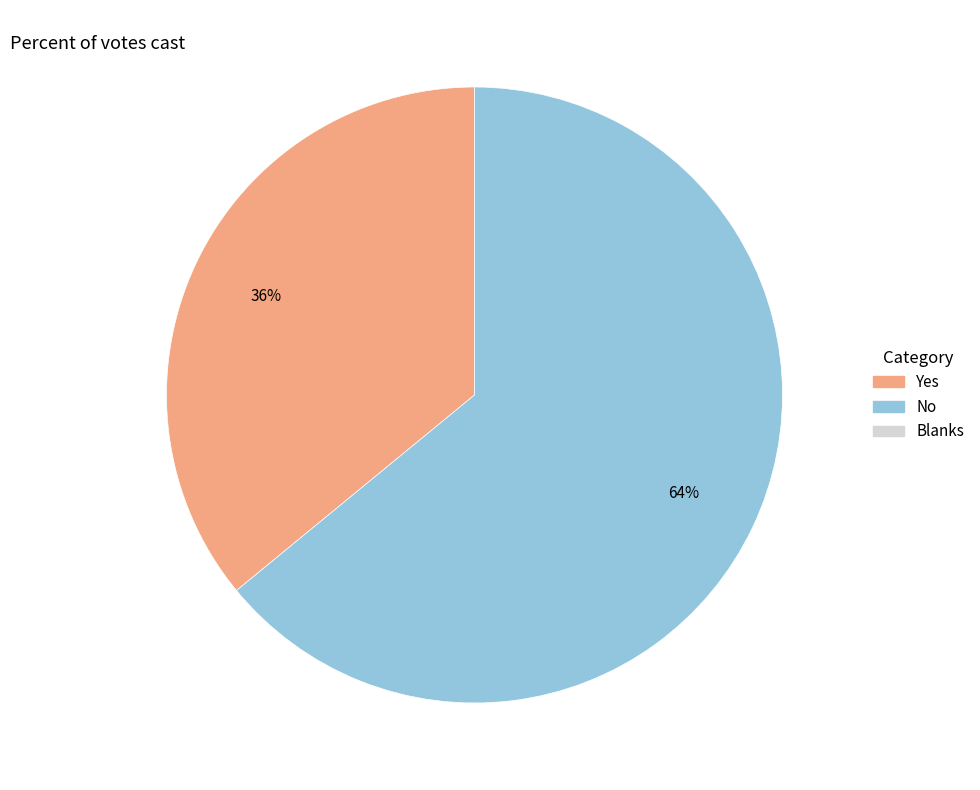

Is there a majority slice in this chart?

Yes